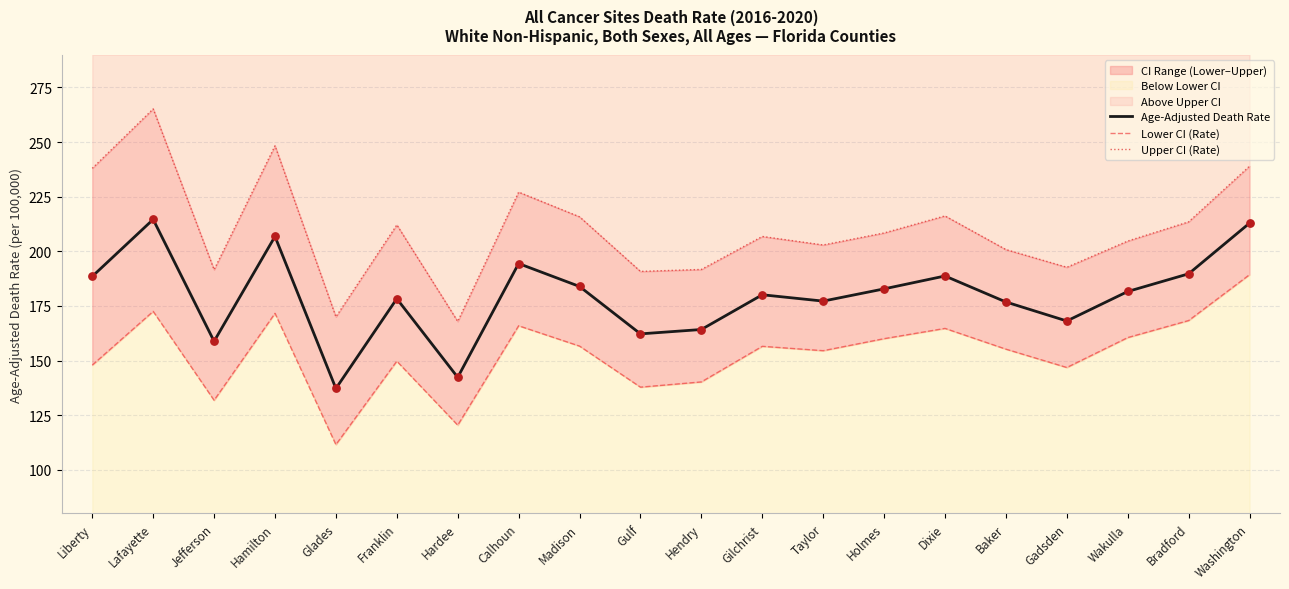

Which series reaches the minimum Y coordinate?

Lower CI (Rate)